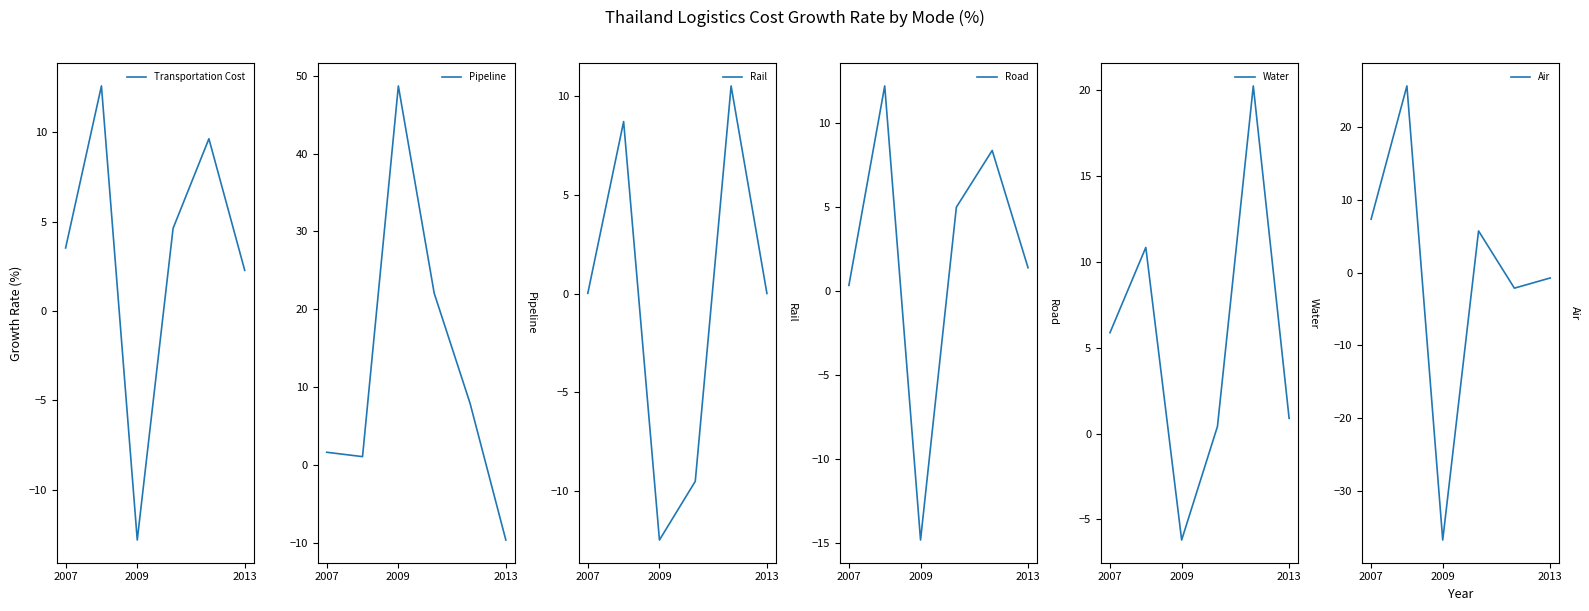

Which series has the largest range (max minus min)?

Air